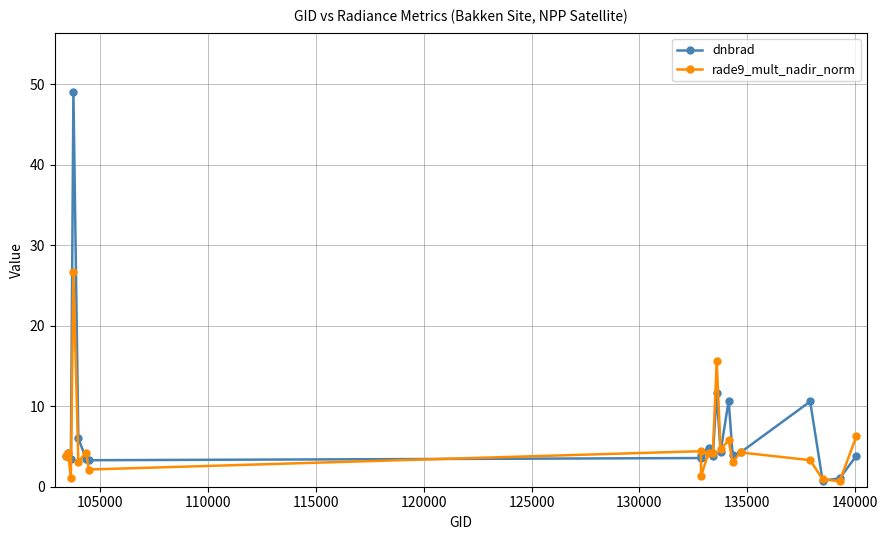

What is the maximum value shown in the chart?

49.1